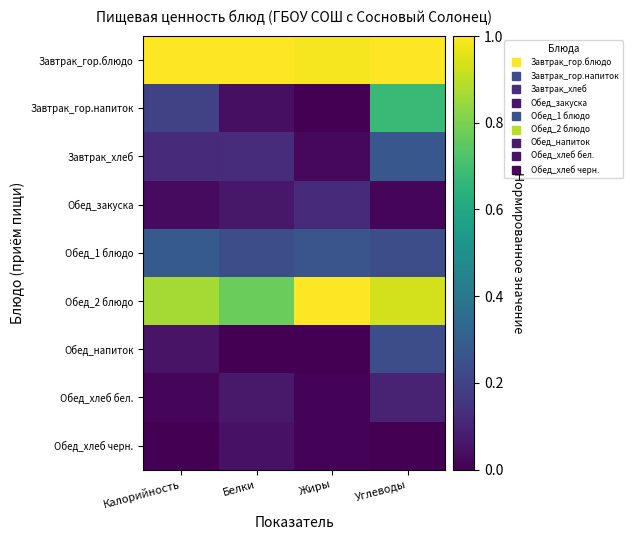

Reading left to right, extract all data points from this chart.

Завтрак_гор.блюдо: Калорийность=1.0	Белки=1.0	Жиры=1.0	Углеводы=1.0
Завтрак_гор.напиток: Калорийность=0.2	Белки=0.0	Жиры=0.0	Углеводы=0.7
Завтрак_хлеб: Калорийность=0.1	Белки=0.1	Жиры=0.0	Углеводы=0.3
Обед_закуска: Калорийность=0.0	Белки=0.1	Жиры=0.1	Углеводы=0.0
Обед_1 блюдо: Калорийность=0.3	Белки=0.2	Жиры=0.3	Углеводы=0.2
Обед_2 блюдо: Калорийность=0.9	Белки=0.8	Жиры=1.0	Углеводы=0.9
Обед_напиток: Калорийность=0.1	Белки=0.0	Жиры=0.0	Углеводы=0.2
Обед_хлеб бел.: Калорийность=0.0	Белки=0.1	Жиры=0.0	Углеводы=0.1
Обед_хлеб черн.: Калорийность=0.0	Белки=0.0	Жиры=0.0	Углеводы=0.0